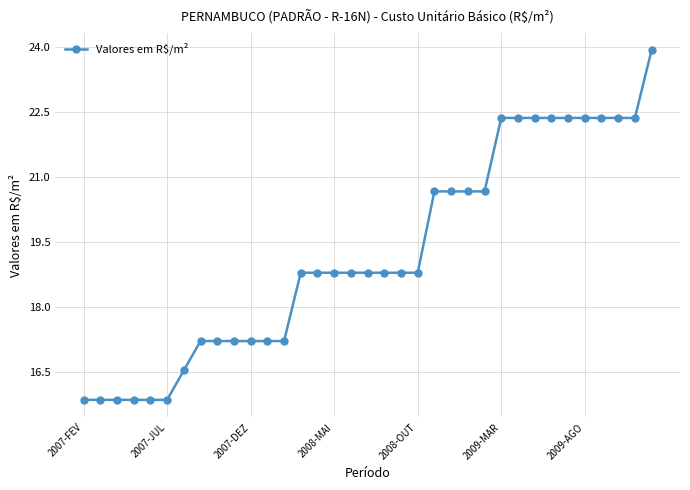

What is the average value?

19.2